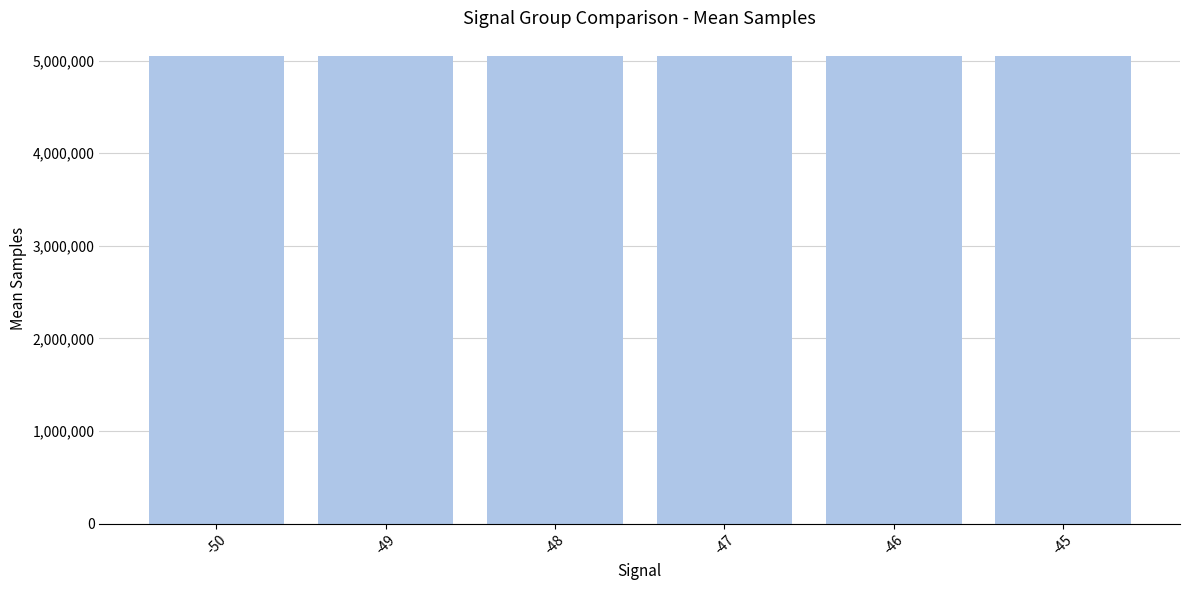

What is the difference between the values at -47 and -48?

2950.9